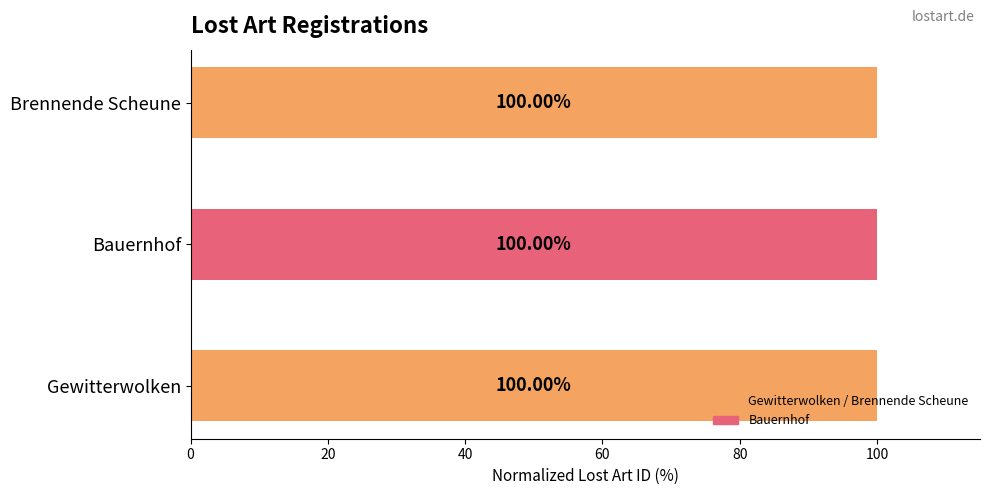

Where is the data nearest to the value 99?

Brennende Scheune